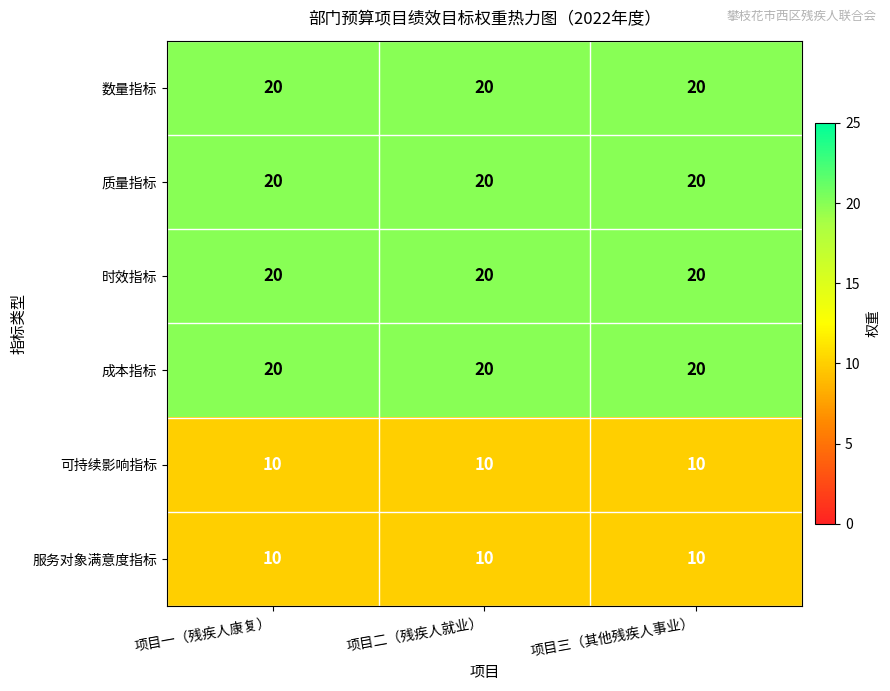

What is the approximate value of 时效指标 at 项目二（残疾人就业）?

20